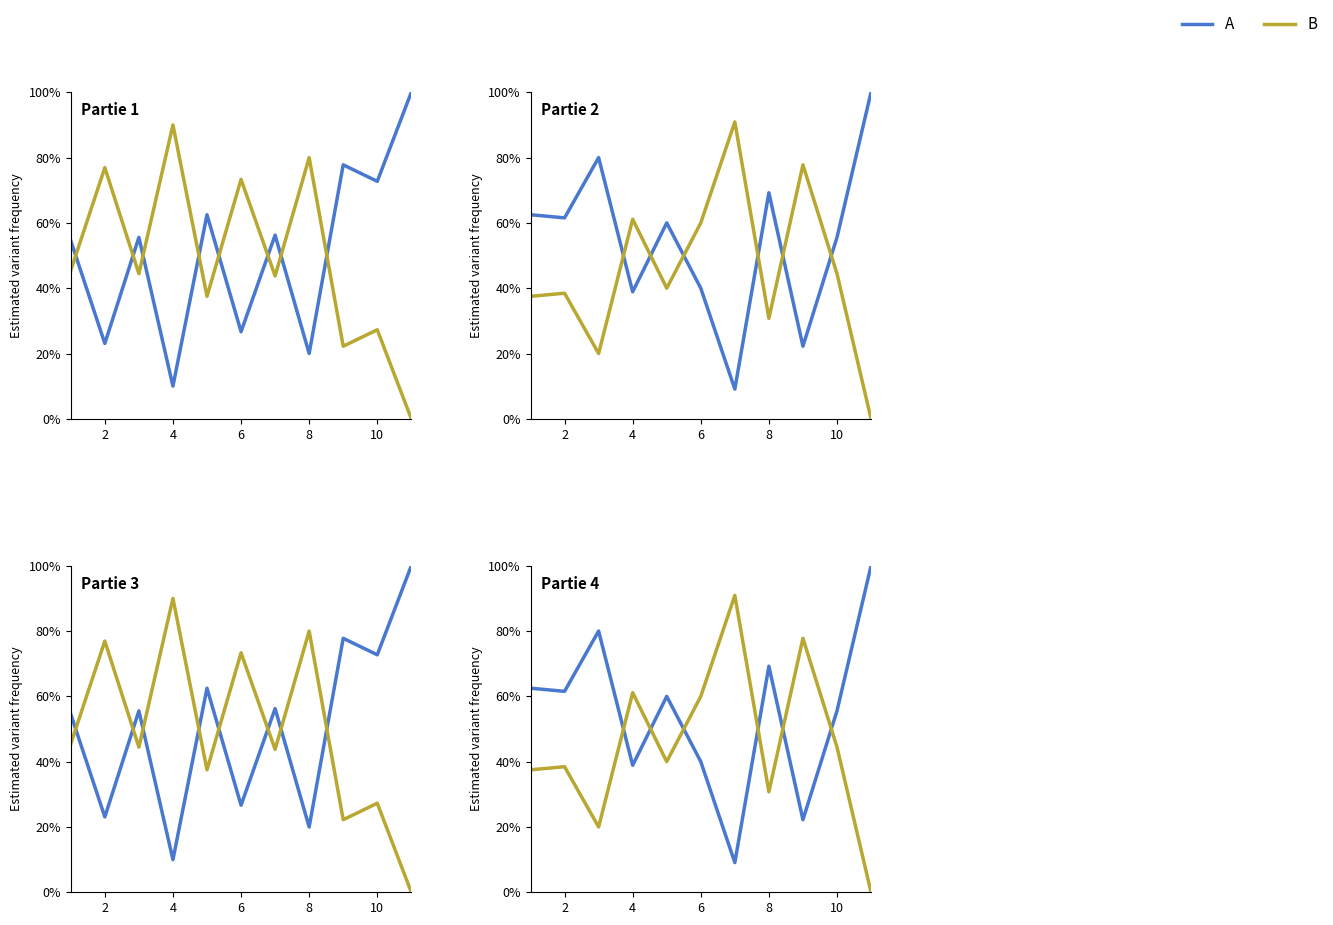

How many times do A and B cross each other?

6